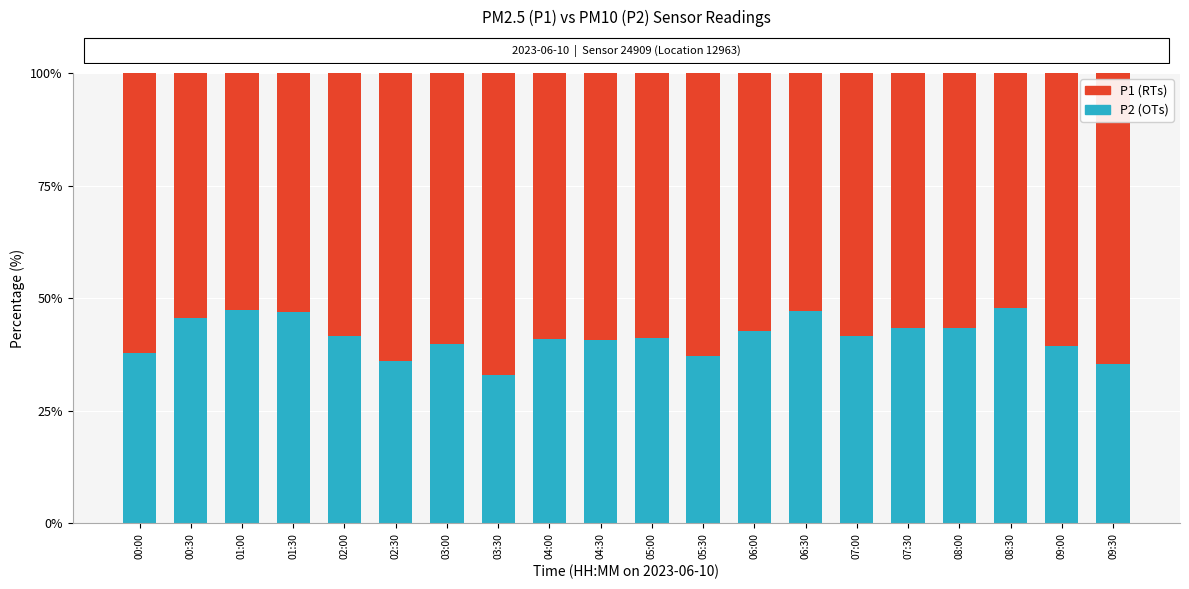

What is the total value across all series at 05:30?

100.0